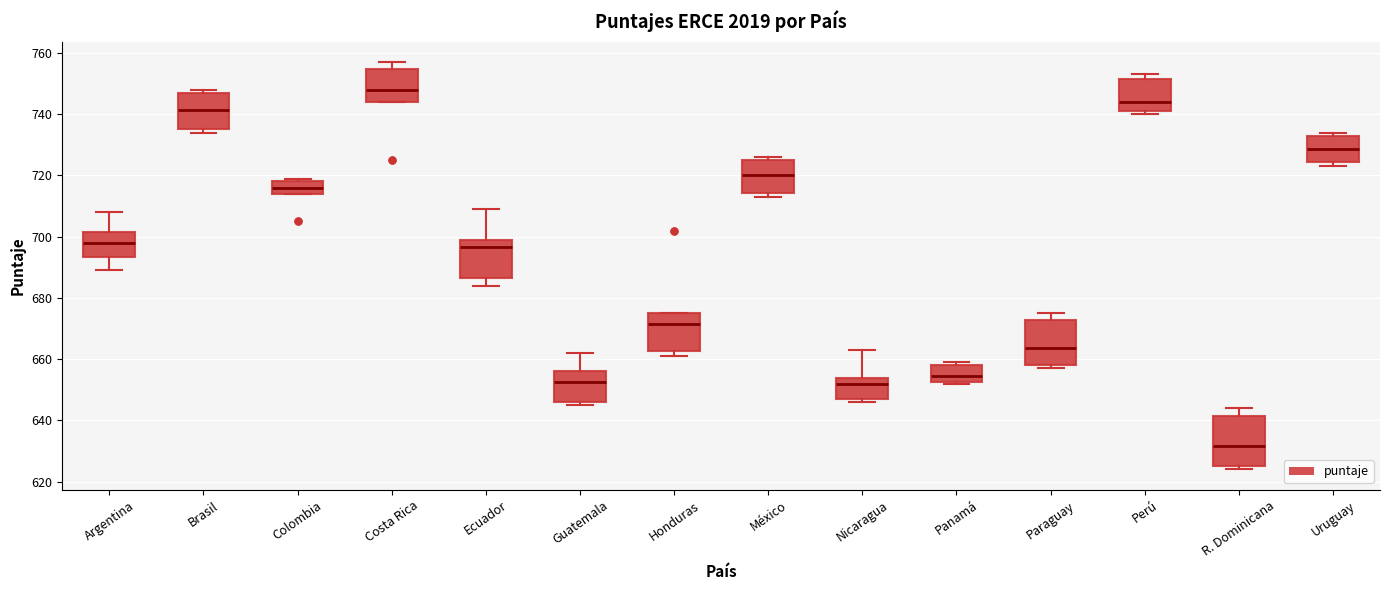

Reading left to right, read every box against the y-axis: the position of its median line, the range the box covers, and the ends of its whiskers. The values are not printed on the chart, so give them approximately, as read against the axis.

Argentina: median 698, box 694 to 702, whiskers 690 to 708
Brasil: median 742, box 736 to 748, whiskers 734 to 748 (just above the box's upper edge)
Colombia: median 716, box 714 to 718, whiskers 714 to 720
Costa Rica: median 748, box 744 to 754, whiskers 744 to 758
Ecuador: median 696, box 686 to 700, whiskers 684 to 710
Guatemala: median 652, box 646 to 656, whiskers 646 (just below the box's lower edge) to 662
Honduras: median 672, box 662 to 676, whiskers 662 (just below the box's lower edge) to 676
México: median 720, box 714 to 726, whiskers 714 (just below the box's lower edge) to 726 (just above the box's upper edge)
Nicaragua: median 652, box 648 to 654, whiskers 646 to 664
Panamá: median 654, box 652 to 658, whiskers 652 to 660
Paraguay: median 664, box 658 to 672, whiskers 658 (just below the box's lower edge) to 676
Perú: median 744, box 742 to 752, whiskers 740 to 754
R. Dominicana: median 632, box 626 to 642, whiskers 624 to 644
Uruguay: median 728, box 724 to 732, whiskers 724 (just below the box's lower edge) to 734